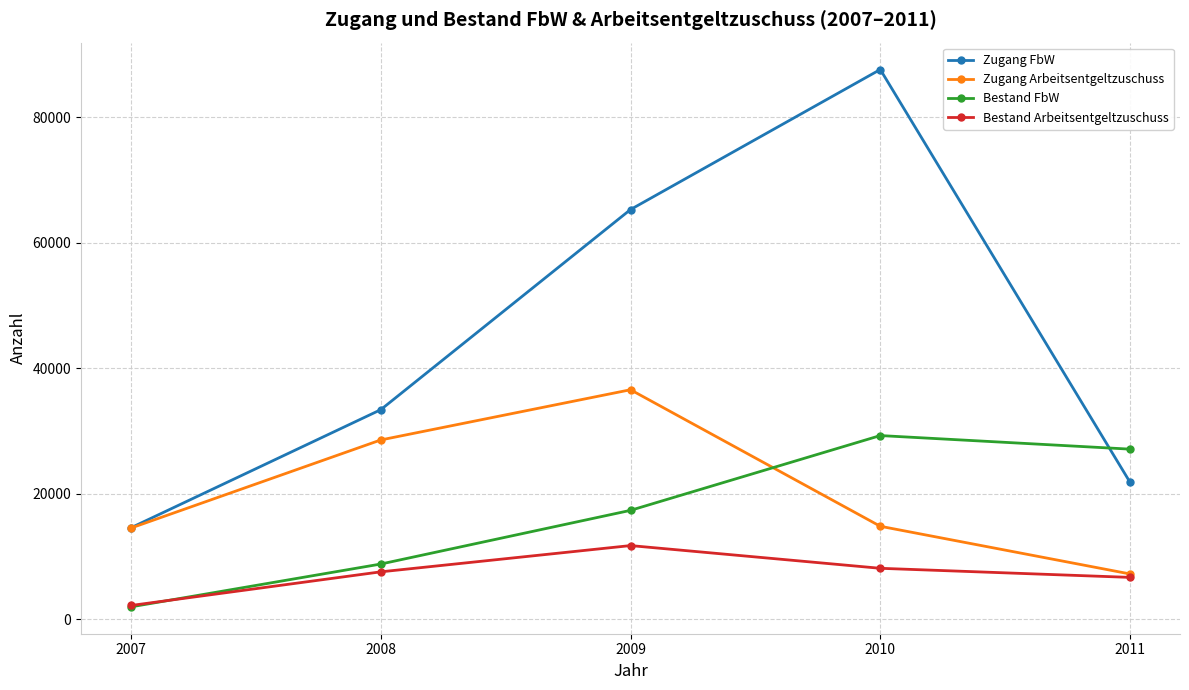

What is the average value of the Bestand Arbeitsentgeltzuschuss series?

7244